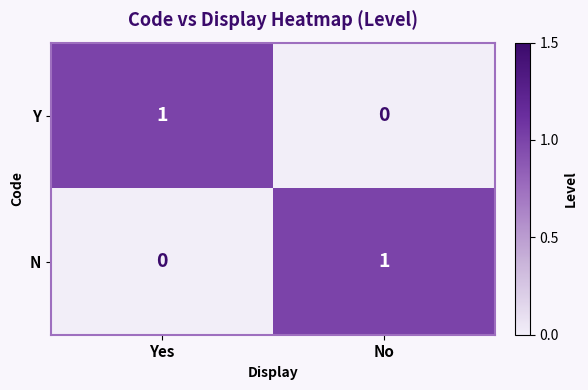

How many data points in N are less than 1?

1